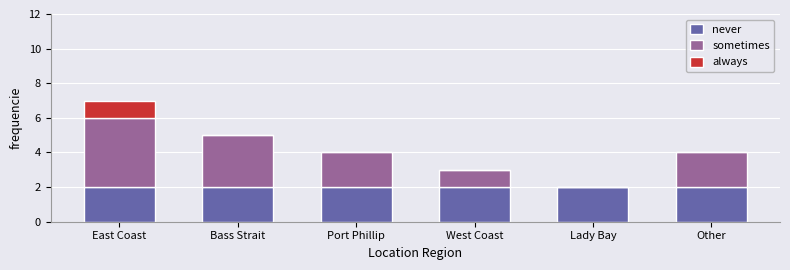

Are the bars horizontal?

No